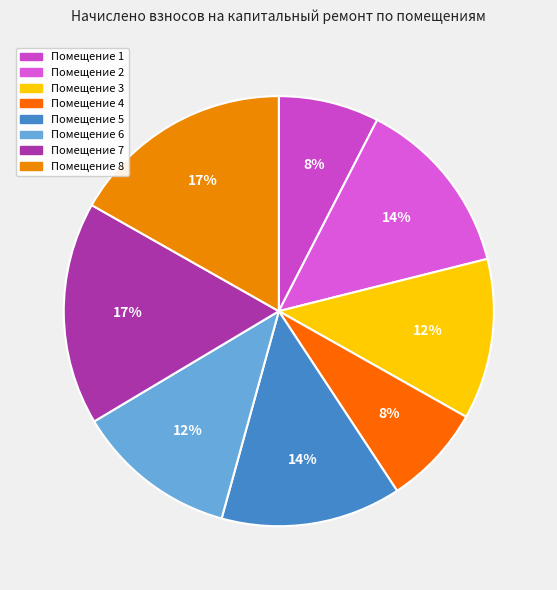

How many slices are in this pie chart?

8